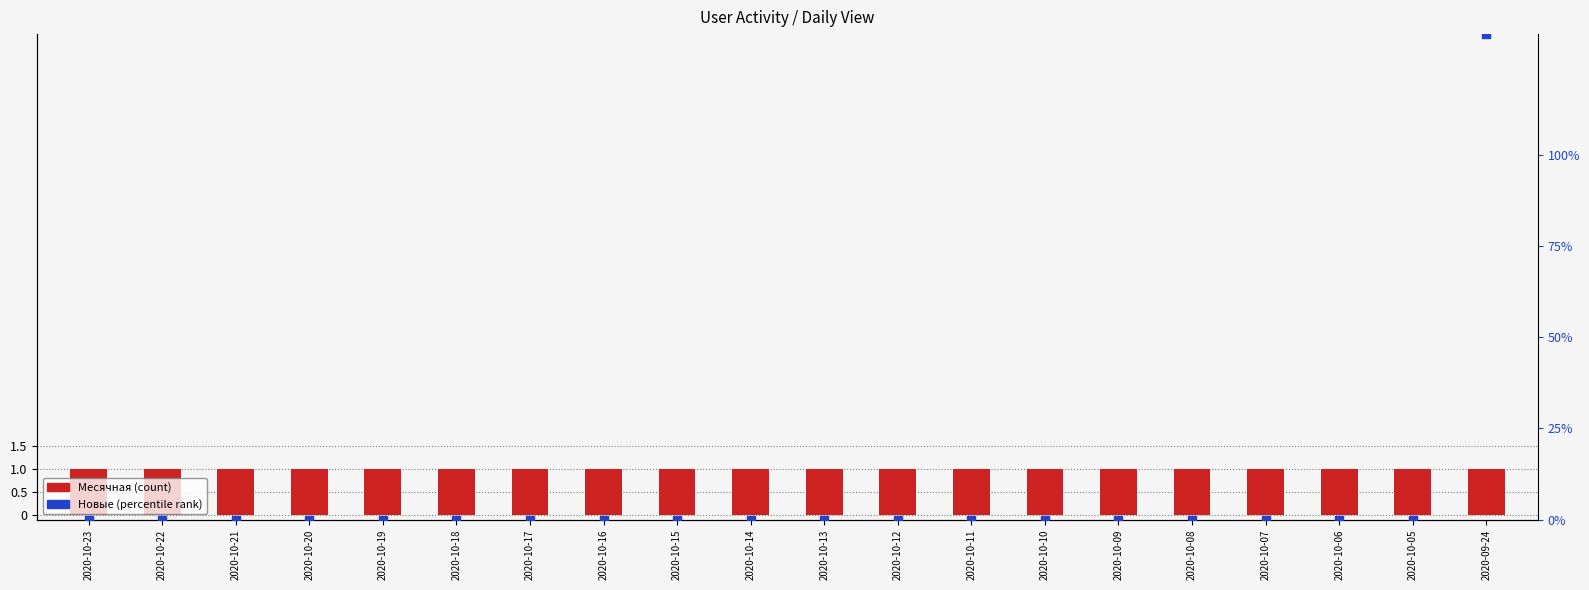

Which series has the largest total across all categories?

Новые (percentile rank)